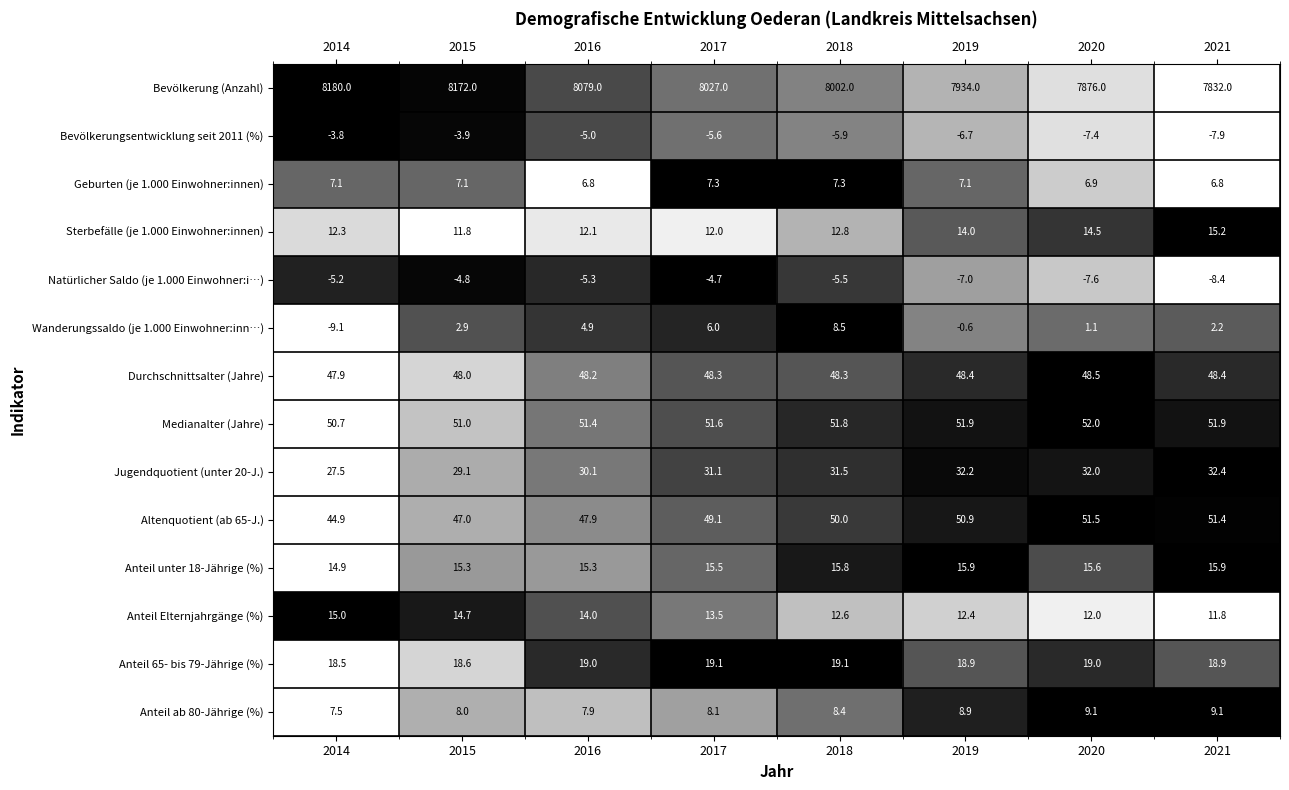

The value of Anteil Elternjahrgänge (%) at 2015 is 14.7. True or false?

True